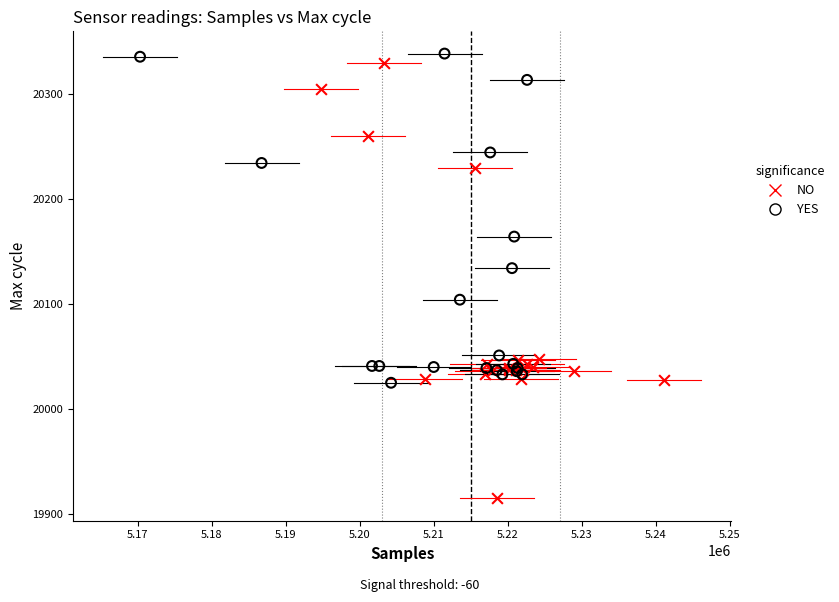

Which series has the largest Y range (max minus min)?

NO